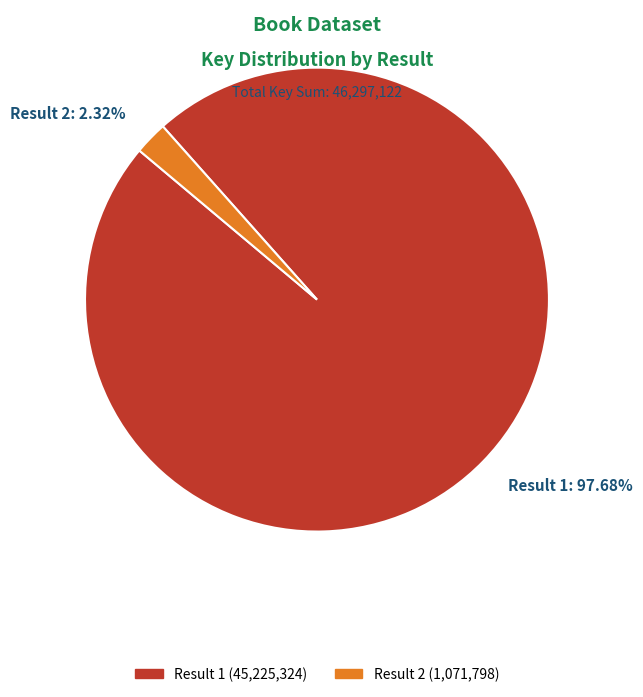

How many segments does this pie chart have?

2